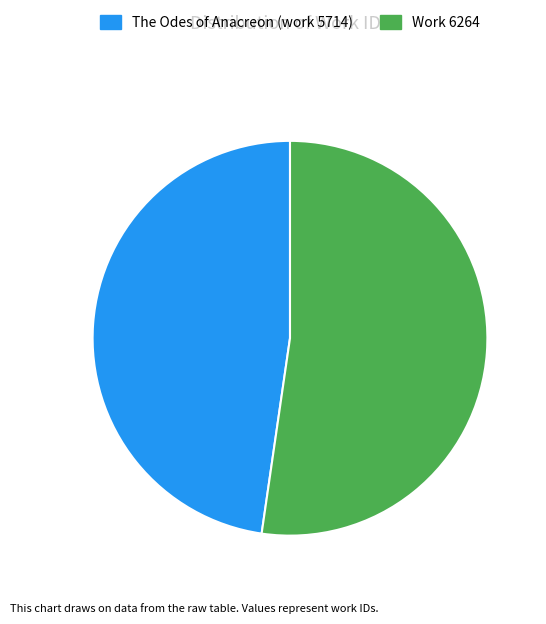

Is there a majority slice in this chart?

Yes